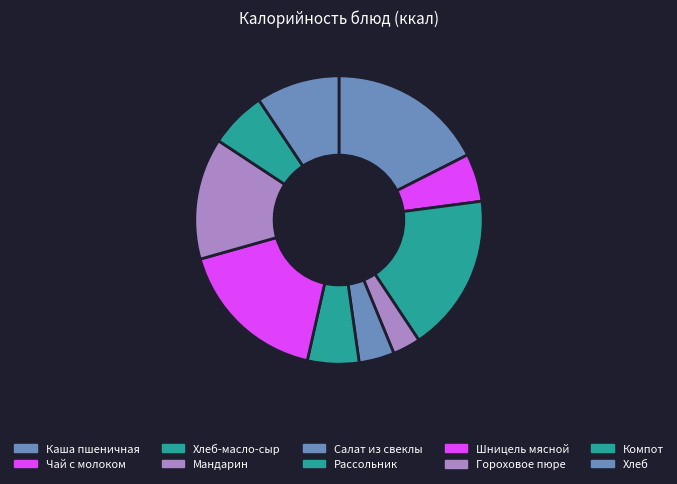

What is the smallest slice in the pie chart?

Мандарин